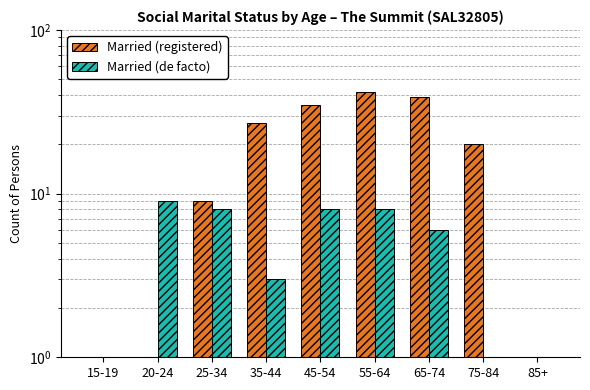

What is the label of the 8th bar from the left?

75-84